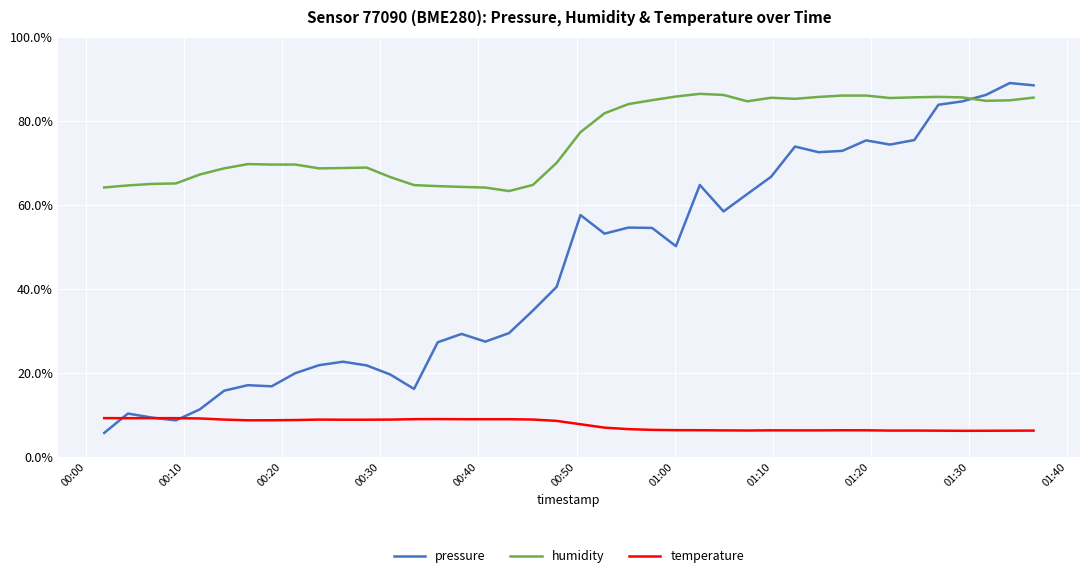

Rank the series by their average value, from highest to lowest.

humidity, pressure, temperature